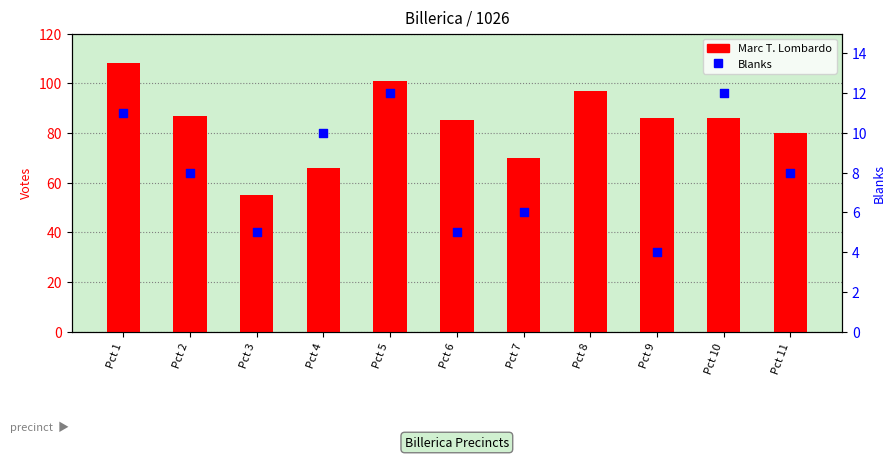

At which category is the sum across all series the highest?

Pct 1